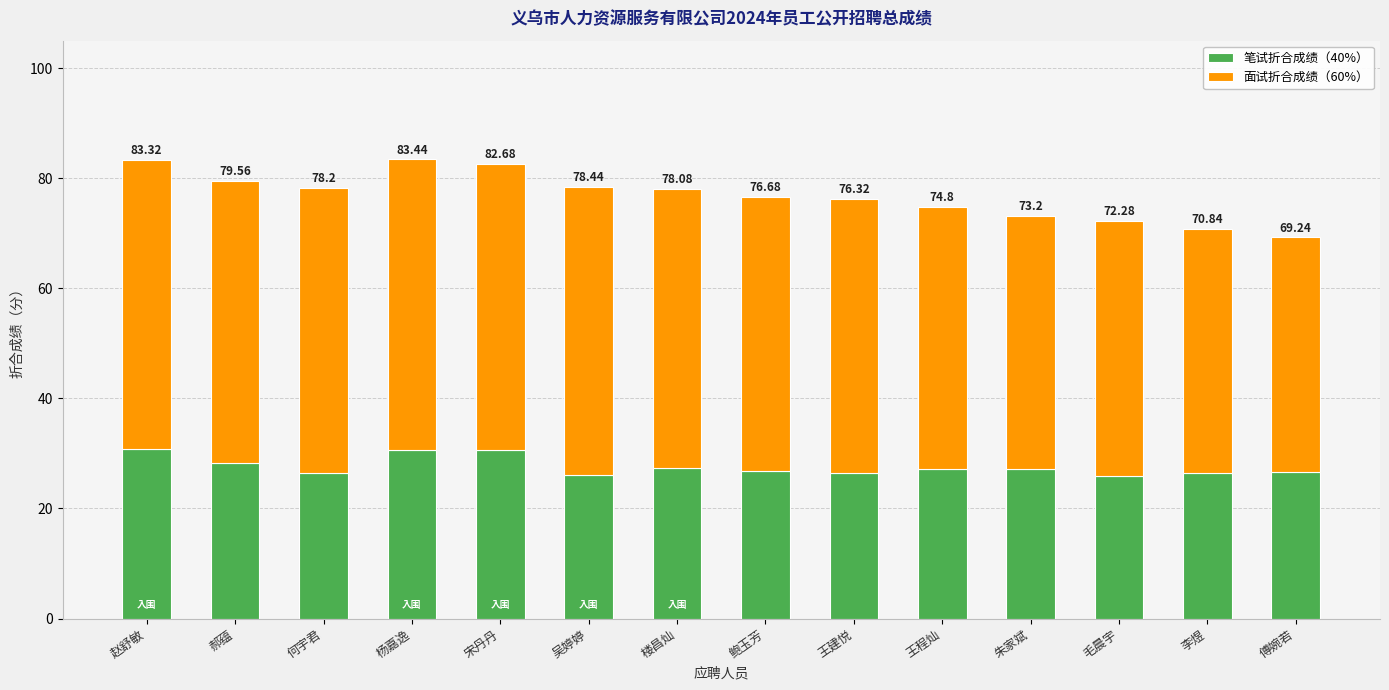

The value of 笔试折合成绩（40%） at 毛晨宇 is 16.2. True or false?

False